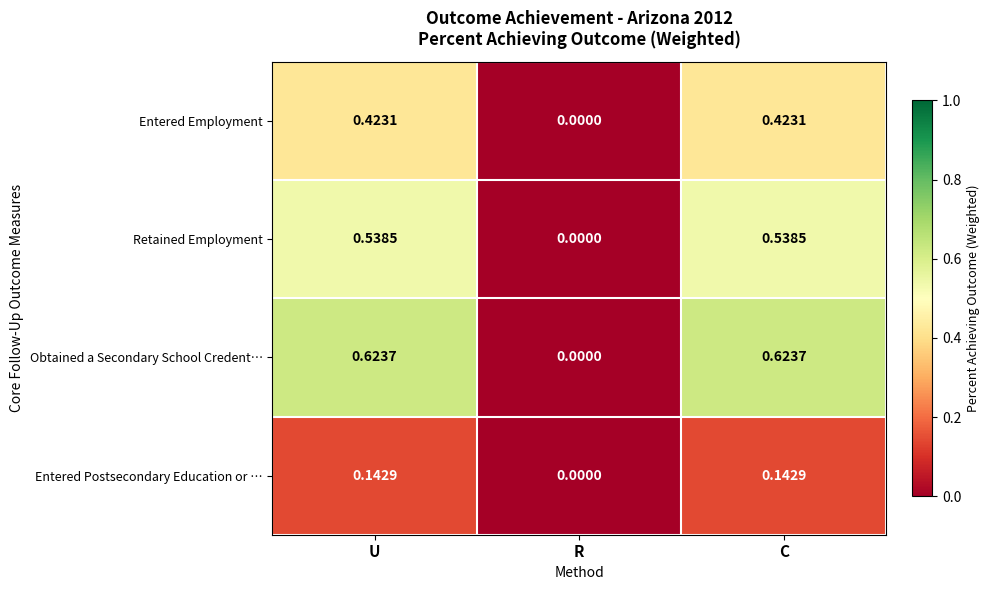

Which series has the widest spread of values?

Obtained a Secondary School Credent…